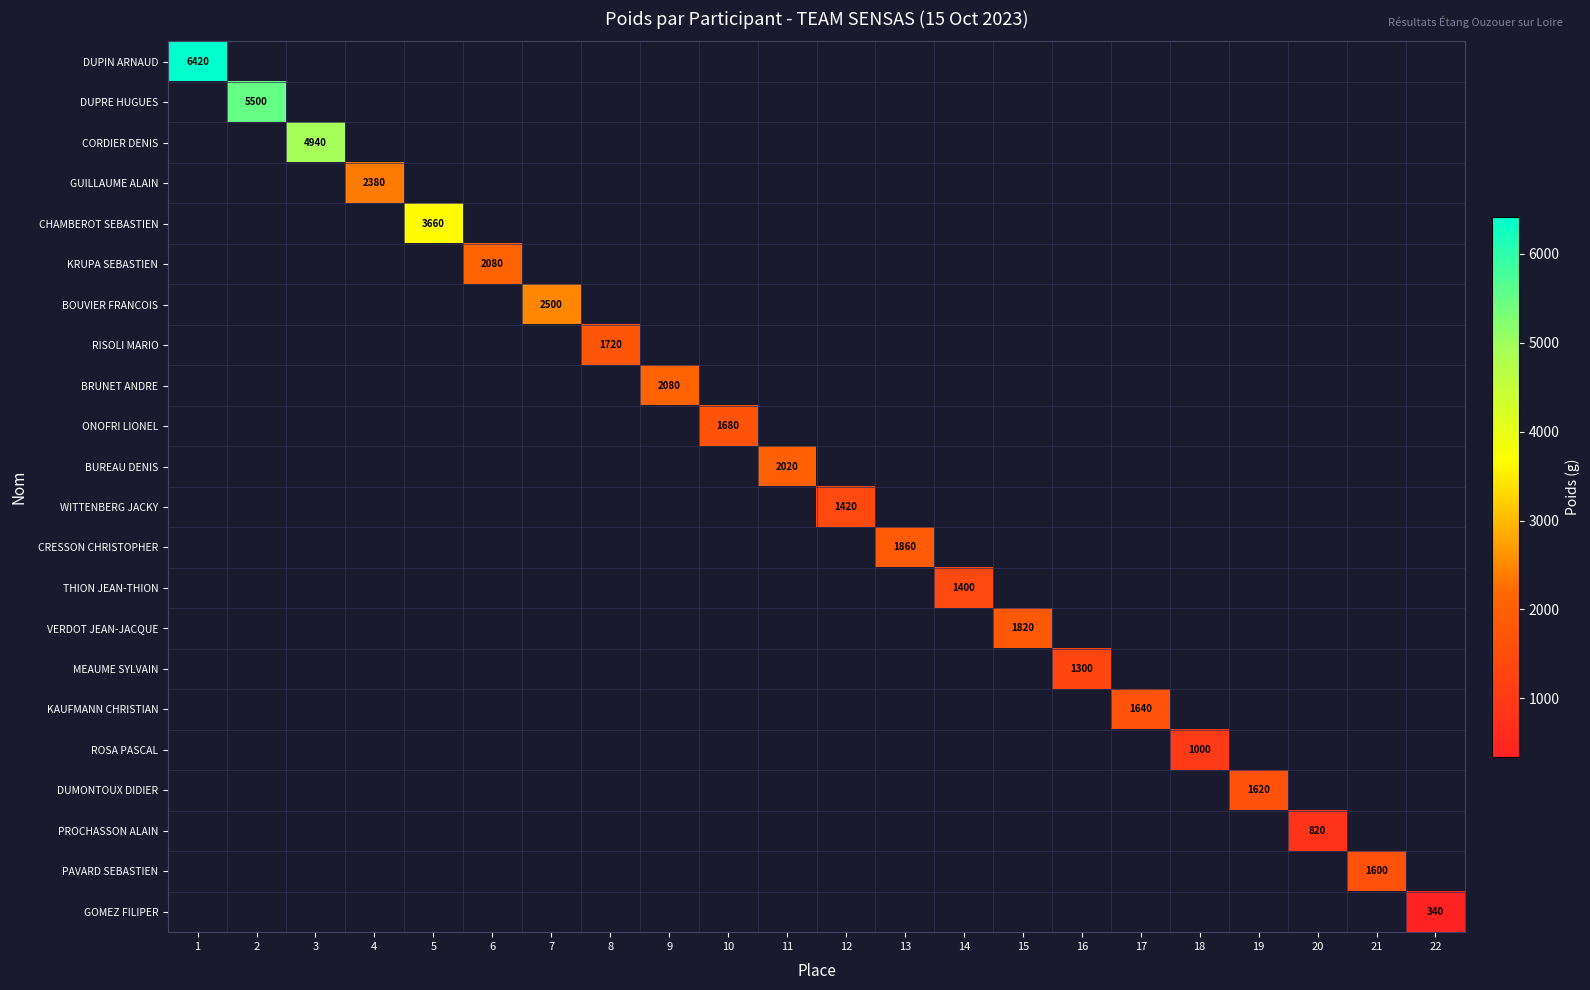

Between 18 and 15, which is larger?

15